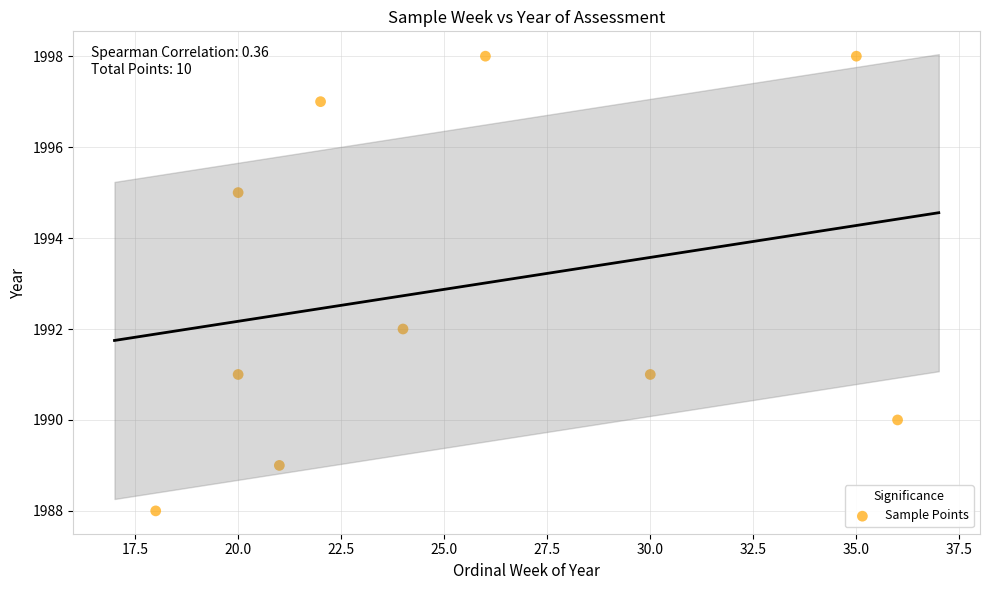

What Y value in the scatter plot is closest to 1993?

1992